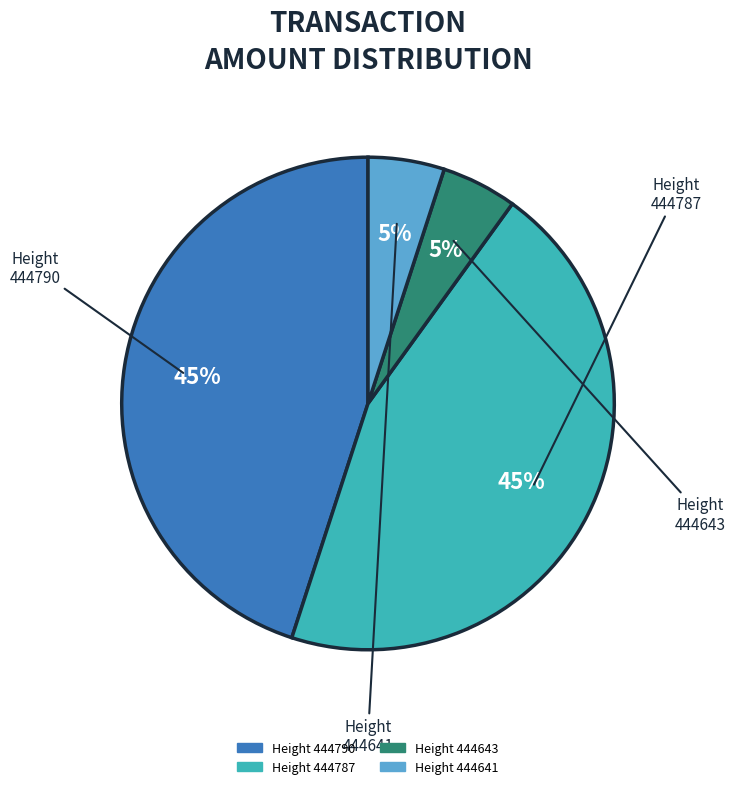

Count the number of slices in the pie.

4